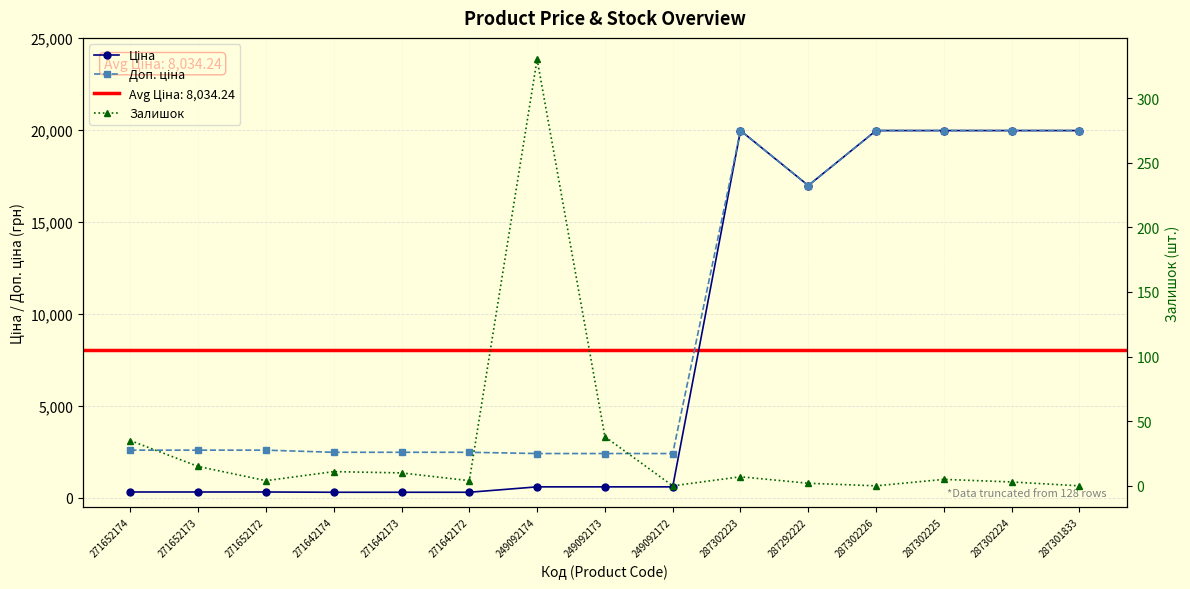

Reading left to right, extract all data points from this chart.

Ціна: 324.8	324.8	324.8	310.3	310.3	310.3	603.7	603.7	603.7	19964.2	16976.3	19964.2	19964.2	19964.2	19964.2
Доп. ціна: 2598.3	2598.3	2598.3	2482.4	2482.4	2482.4	2414.8	2414.8	2414.8	19964.2	16976.3	19964.2	19964.2	19964.2	19964.2
Залишок: 35.0	15.0	4.0	11.0	10.0	4.0	330.0	38.0	0.0	7.0	2.0	0.0	5.0	3.0	0.0